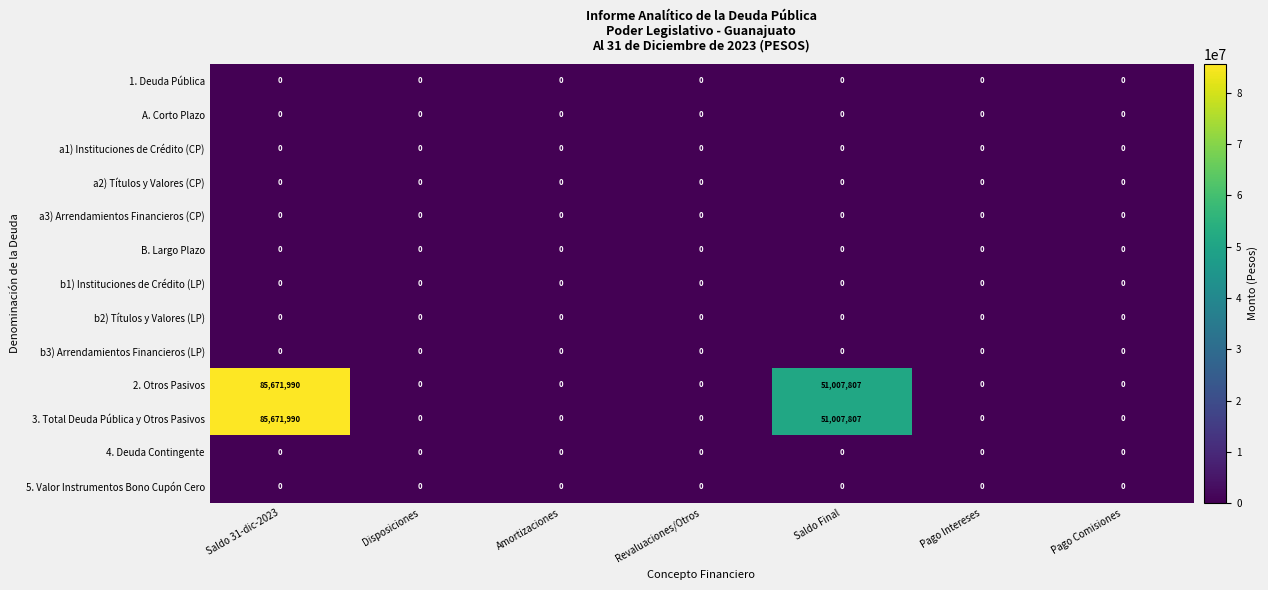

The 4. Deuda Contingente series shows 0 at Amortizaciones. True or false?

True